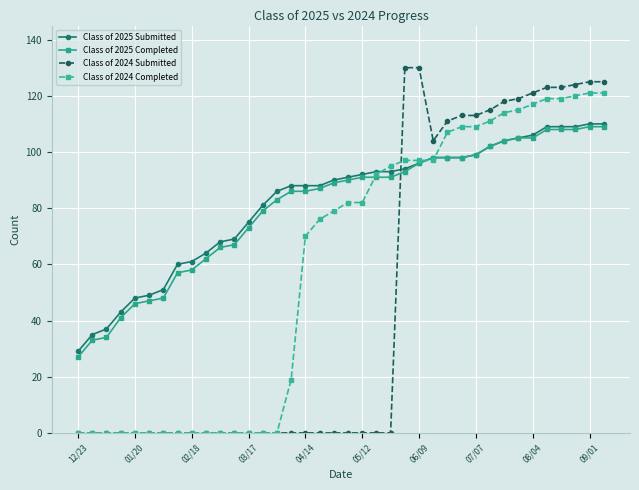

Reading left to right, list all the values displayed in this chart.

Class of 2025 Submitted: 29	35	37	43	48	49	51	60	61	64	68	69	75	81	86	88	88	88	90	91	92	93	93	94	96	98	98	98	99	102	104	105	106	109	109	109	110	110
Class of 2025 Completed: 27	33	34	41	46	47	48	57	58	62	66	67	73	79	83	86	86	87	89	90	91	91	91	93	96	98	98	98	99	102	104	105	105	108	108	108	109	109
Class of 2024 Submitted: 0	0	0	0	0	0	0	0	0	0	0	0	0	0	0	0	0	0	0	0	0	0	0	130	130	104	111	113	113	115	118	119	121	123	123	124	125	125
Class of 2024 Completed: 0	0	0	0	0	0	0	0	0	0	0	0	0	0	0	19	70	76	79	82	82	92	95	97	97	97	107	109	109	111	114	115	117	119	119	120	121	121